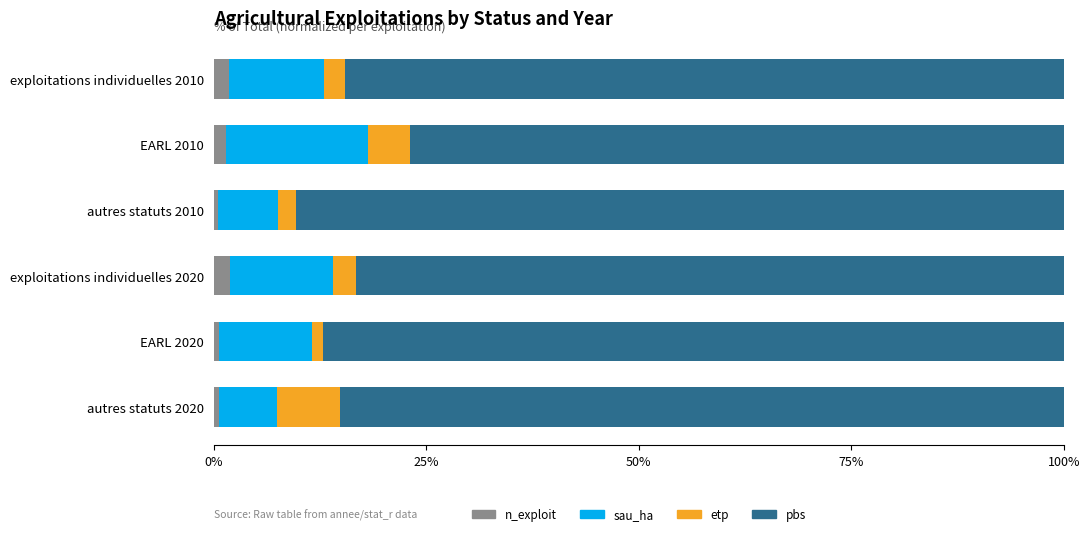

What is the difference between the second highest and minimum values in the pbs series?

10.2